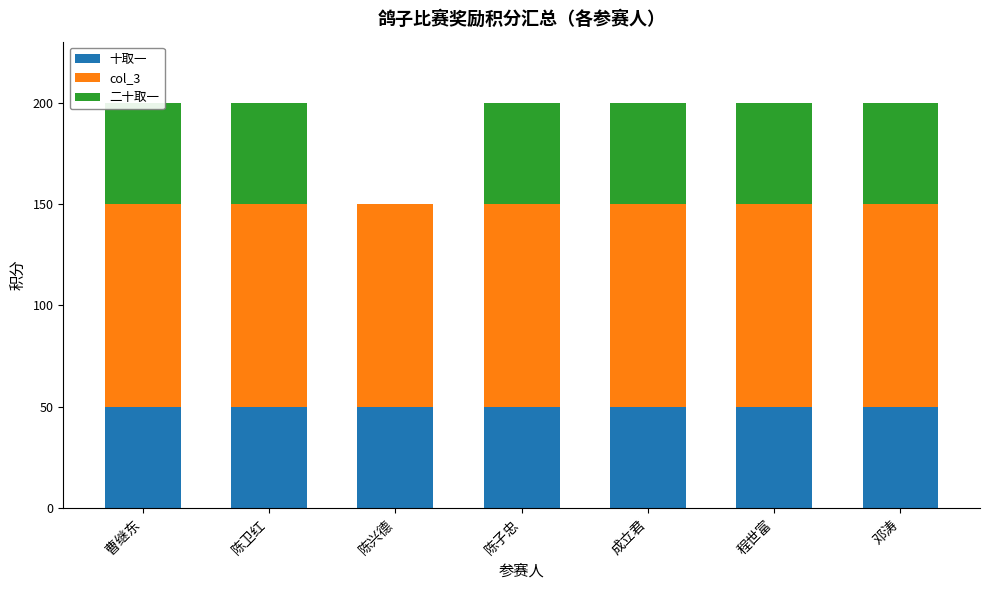

What position from the left is 程世富?

6